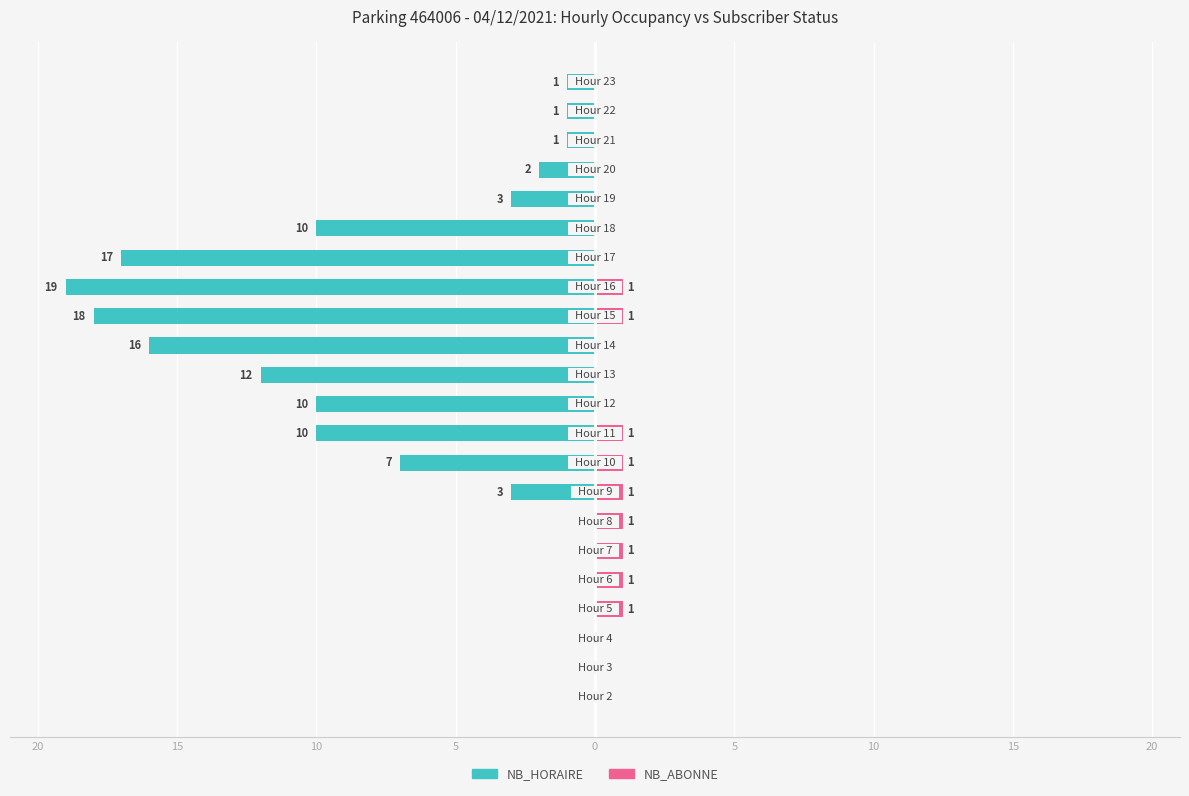

How many categories are shown in the chart?

22